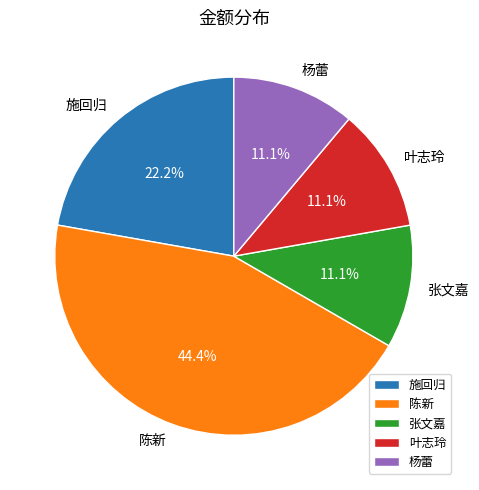

To the nearest percent, what is the average slice percentage?

20%